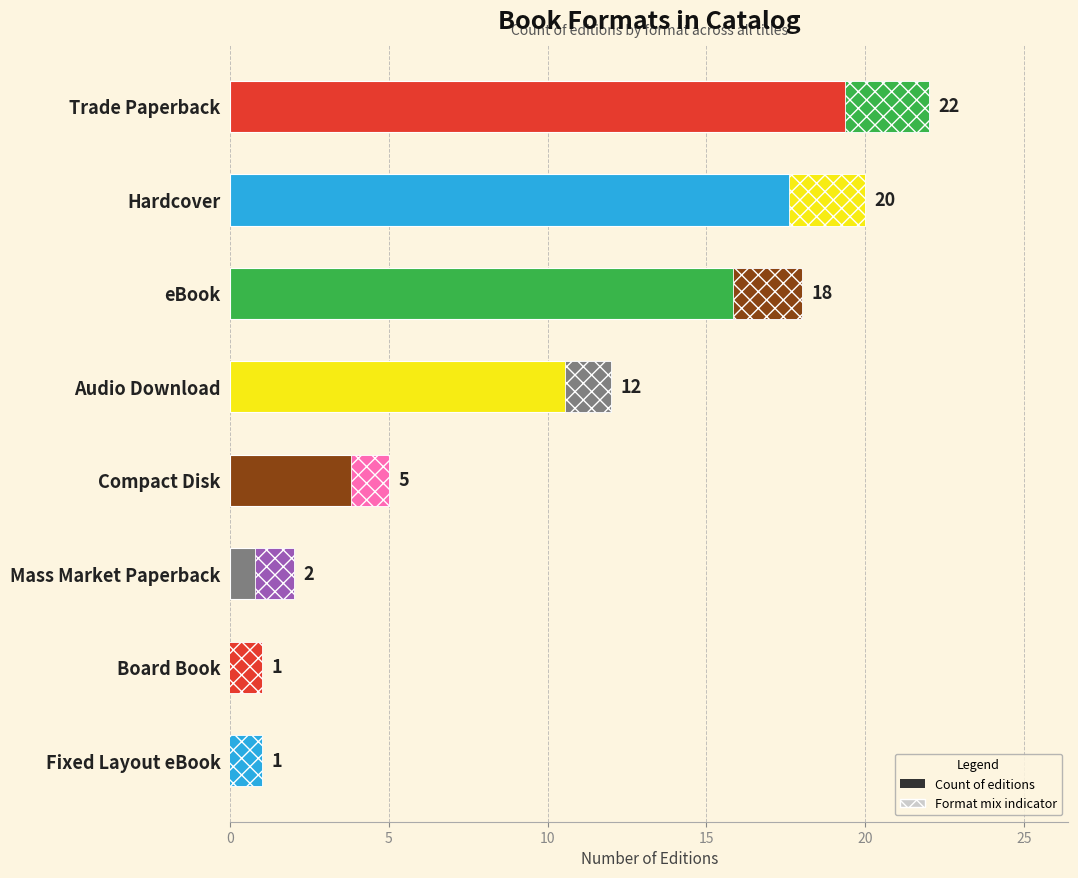

True or false: the data shows 13 at Hardcover.

False